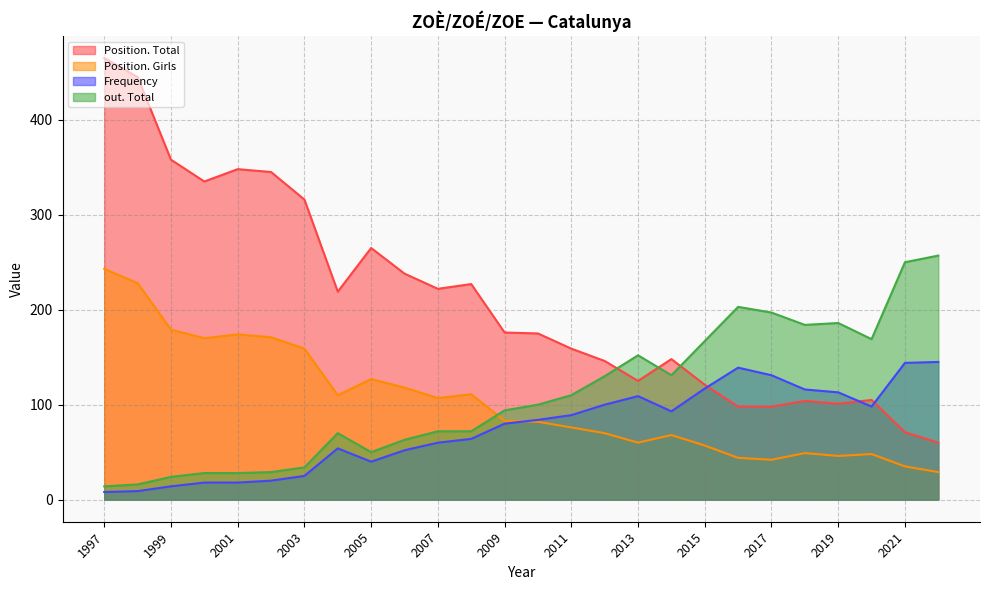

Reading left to right, transcribe all the data shown in this chart.

Position. Total: 2022=60	2021=71	2020=105	2019=101	2018=104	2017=98	2016=98	2015=121	2014=148	2013=125	2012=146	2011=159	2010=175	2009=176	2008=227	2007=222	2006=238	2005=265	2004=219	2003=316	2002=345	2001=348	2000=335	1999=358	1998=445	1997=465
Position. Girls: 2022=29	2021=35	2020=48	2019=46	2018=49	2017=42	2016=44	2015=57	2014=68	2013=60	2012=70	2011=76	2010=82	2009=83	2008=111	2007=107	2006=118	2005=127	2004=110	2003=159	2002=171	2001=174	2000=170	1999=179	1998=228	1997=243
Frequency: 2022=145	2021=144	2020=98	2019=113	2018=116	2017=131	2016=139	2015=117	2014=93	2013=109	2012=100	2011=89	2010=84	2009=80	2008=64	2007=60	2006=52	2005=40	2004=54	2003=25	2002=20	2001=18	2000=18	1999=14	1998=9	1997=8
out. Total: 2022=257	2021=250	2020=169	2019=186	2018=184	2017=197	2016=203	2015=167	2014=131	2013=152	2012=130	2011=110	2010=100	2009=94	2008=72	2007=72	2006=63	2005=50	2004=70	2003=34	2002=29	2001=28	2000=28	1999=24	1998=16	1997=14